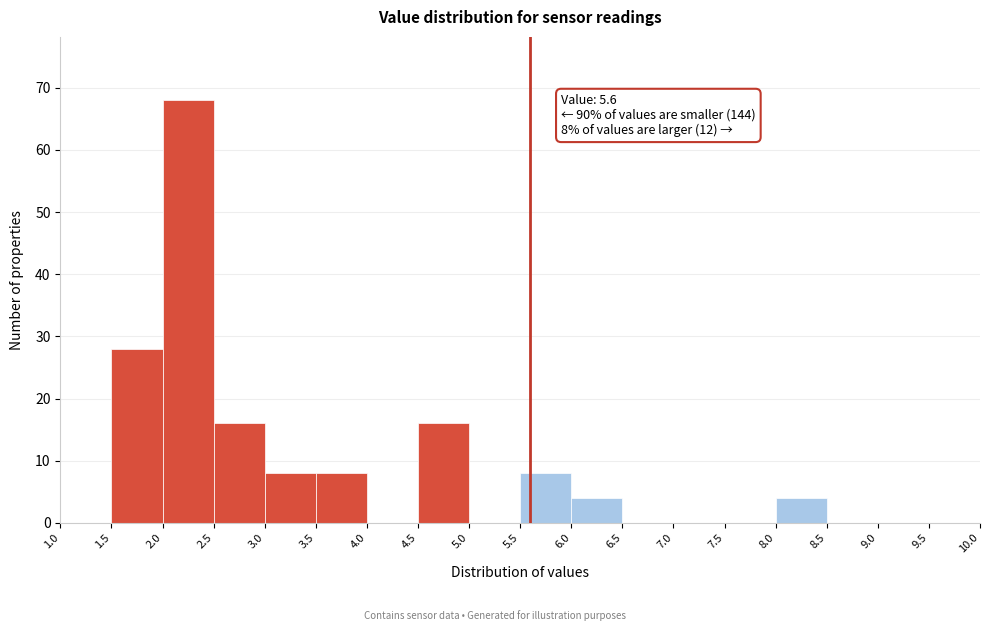

Over which range of the x-axis is the bar tallest?

2.0 to 2.5